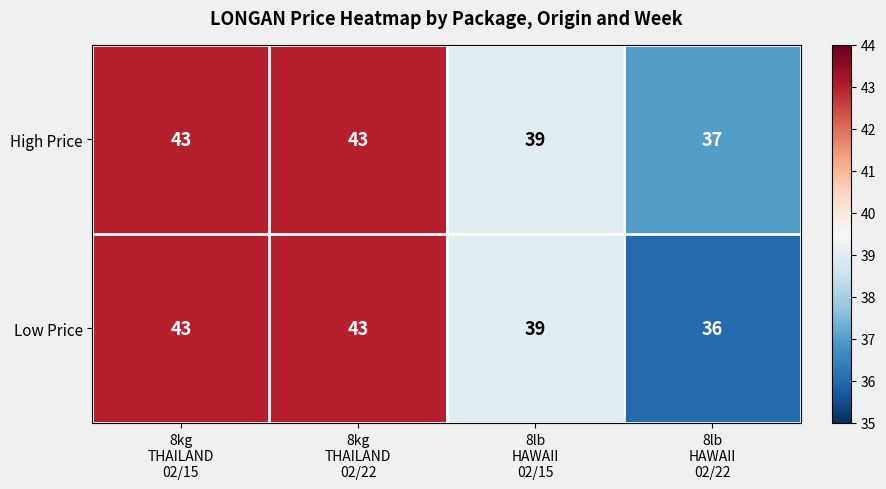

What is the sum of all High Price values?

162